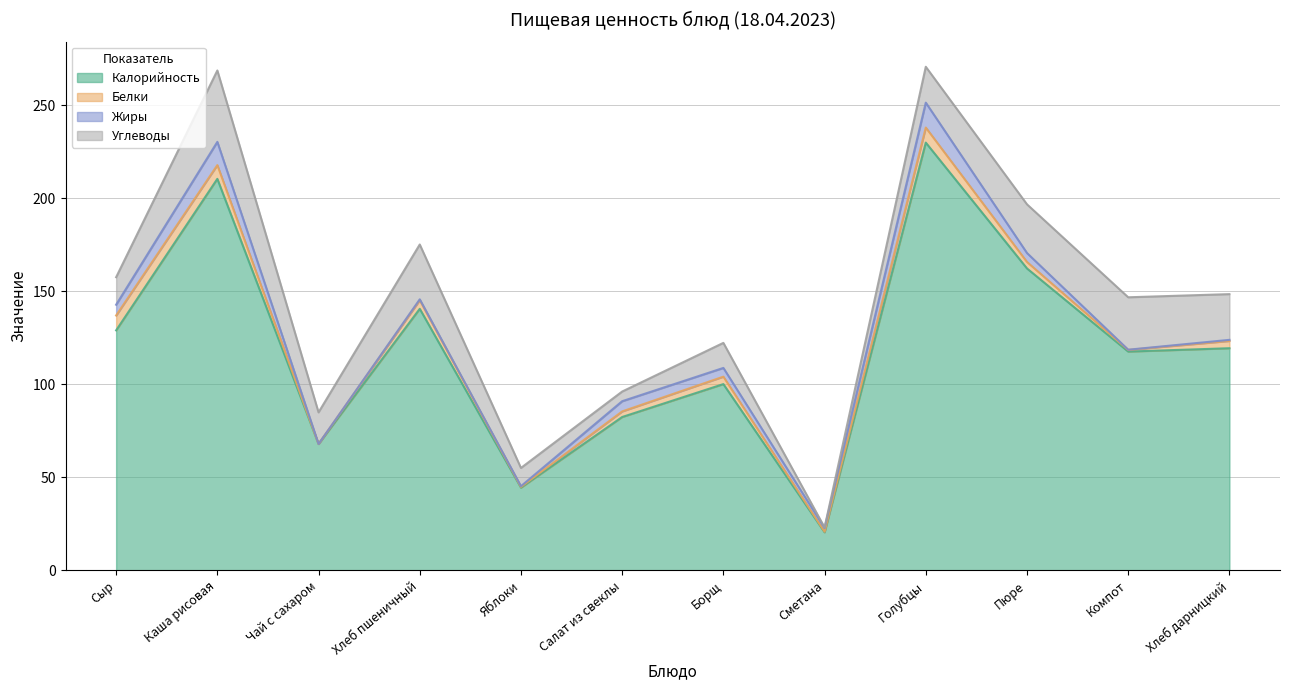

Does the chart display data point markers on the line(s)?

No